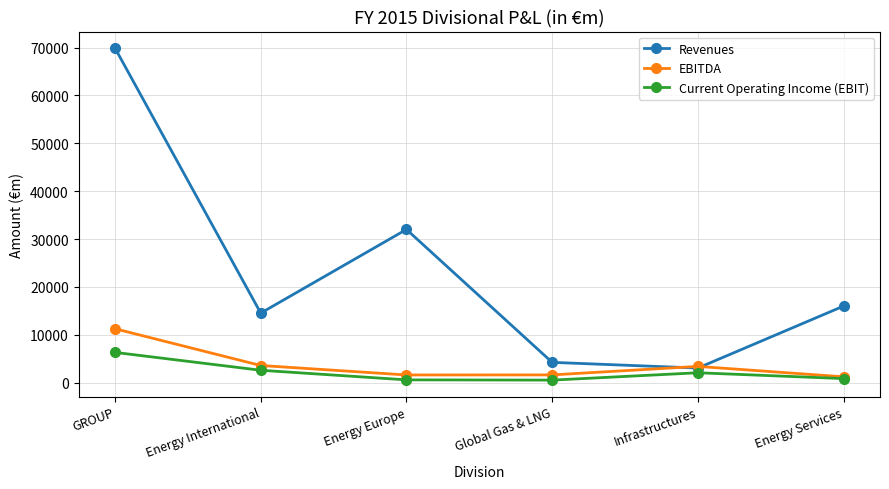

In Revenues, how many points are lower than both neighbors (excluding endpoints)?

2